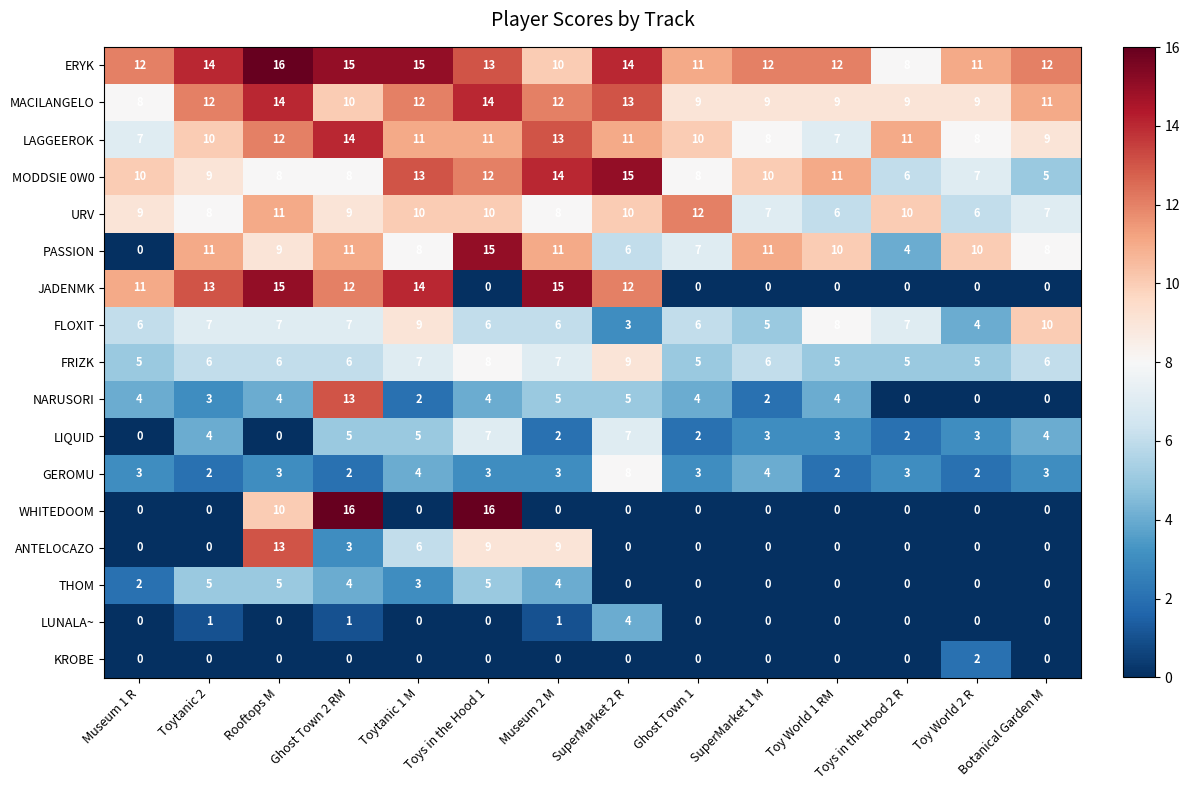

Which series has the widest spread of values?

WHITEDOOM